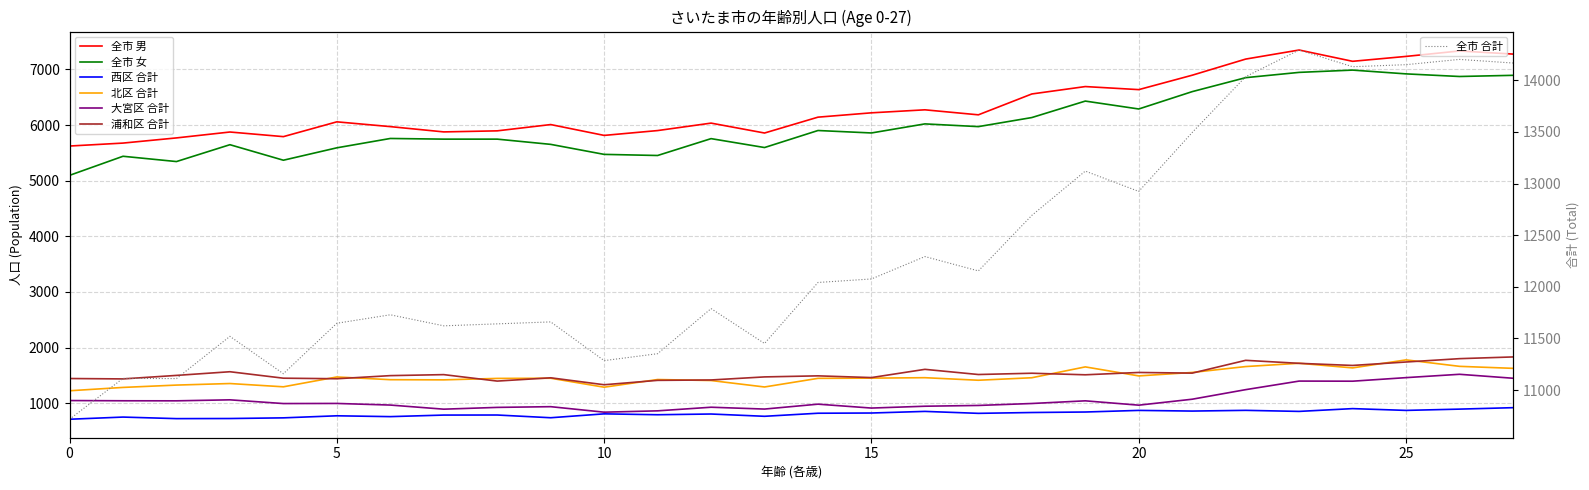

Does the chart display data point markers on the line(s)?

No